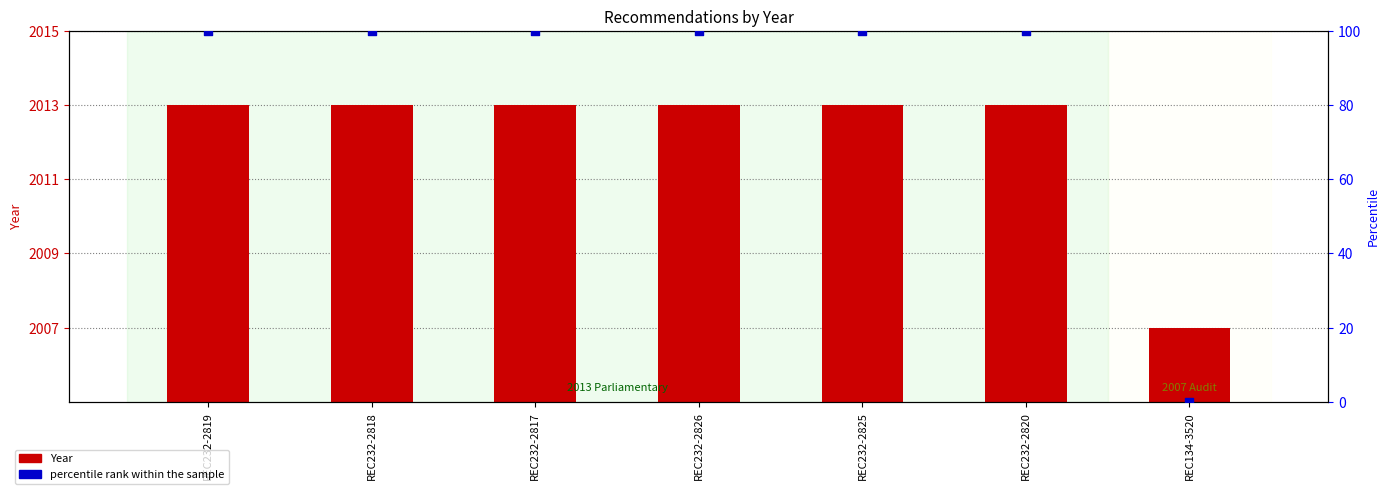

At how many categories does at least one series exceed 1577?

7